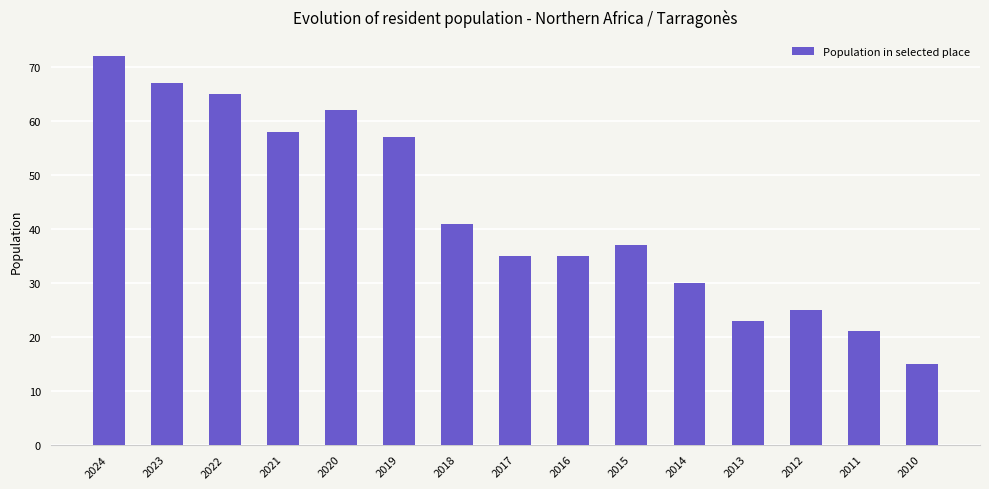

What is the average value?

43